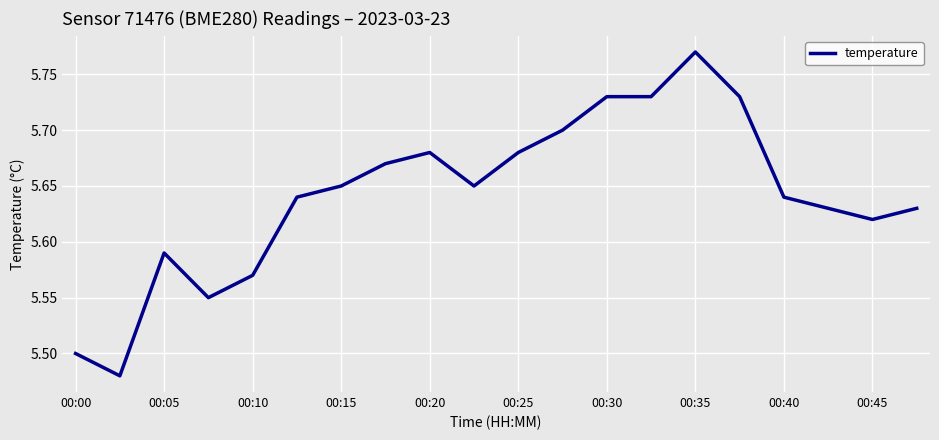

Count the number of data series in this chart.

1